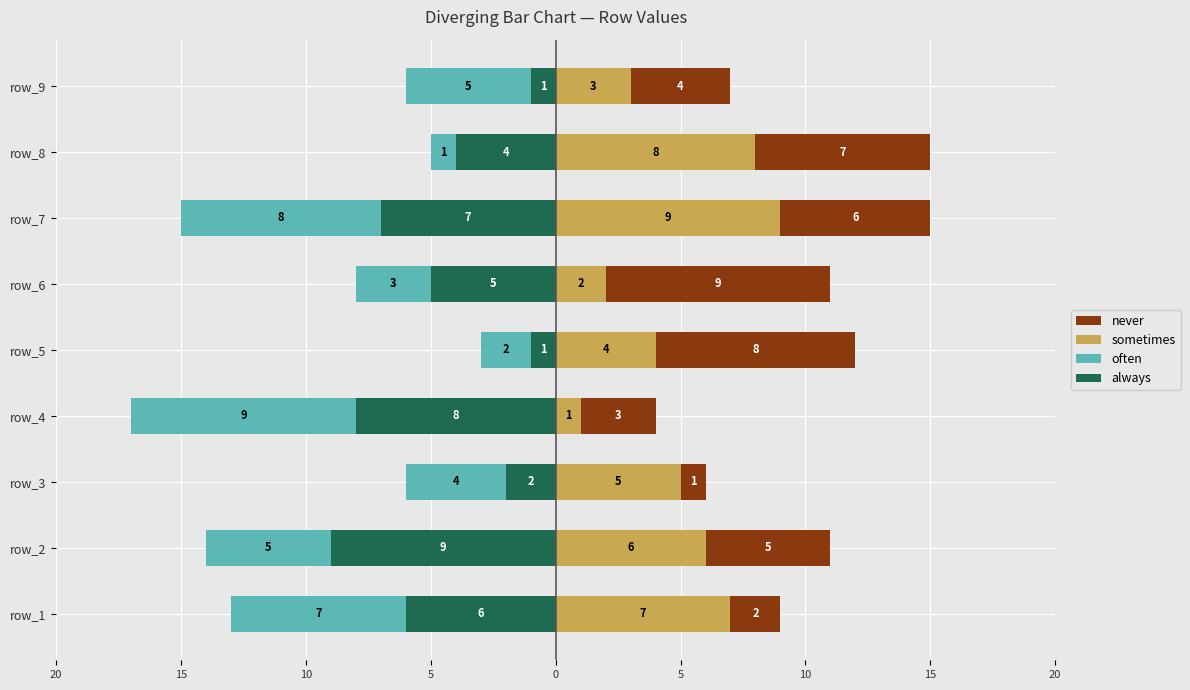

How many bars are there in each group?

4